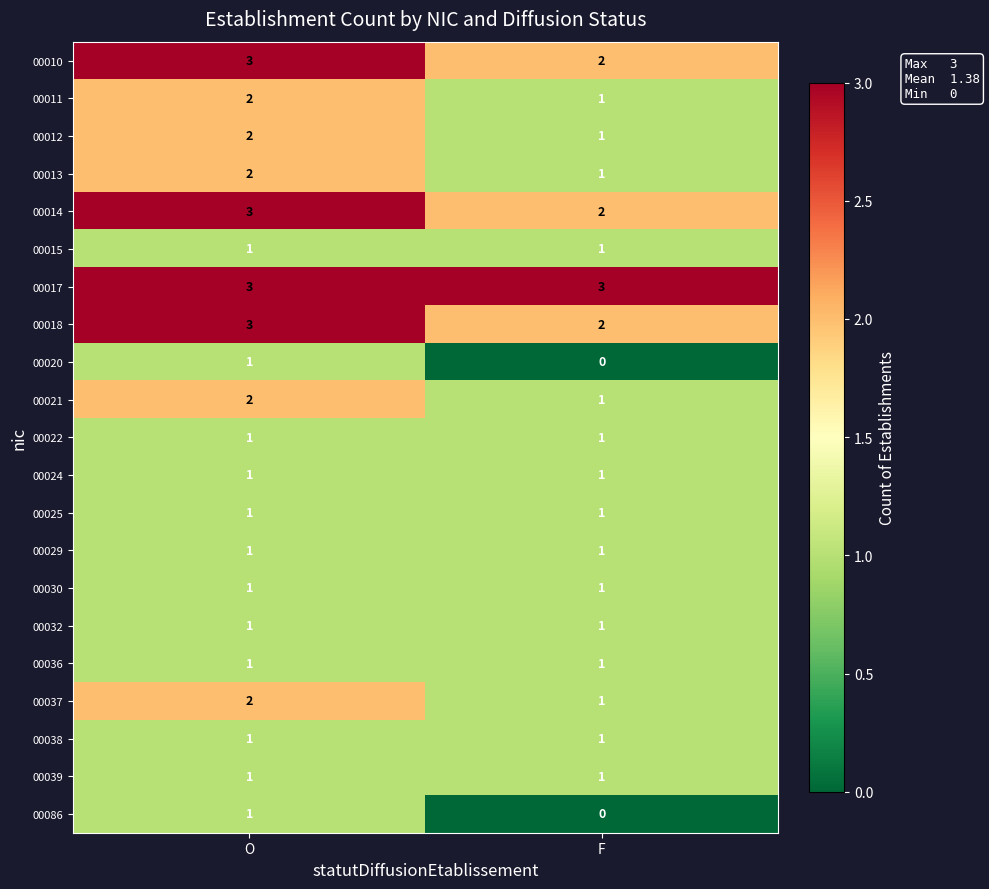

The 00010 series shows 3 at O. True or false?

True